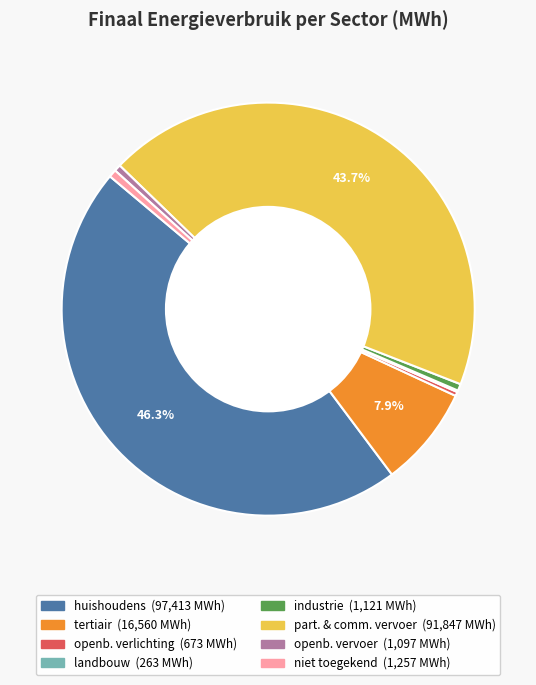

Does any single category account for the majority?

No